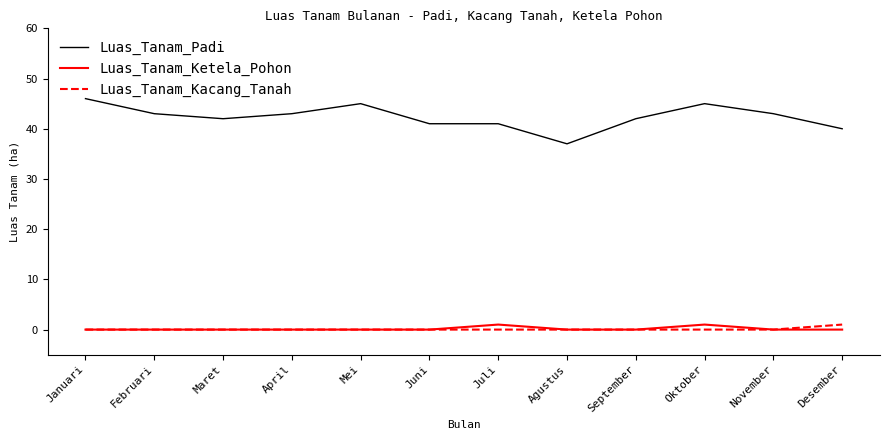

What is the greatest value displayed?

46